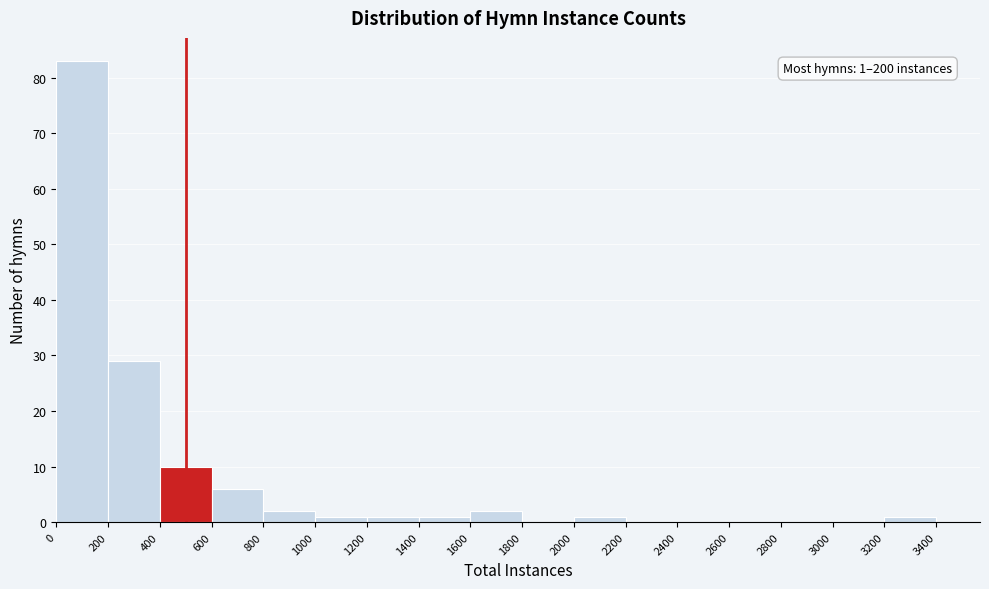

Over which range of the x-axis is the bar tallest?

0 to 200